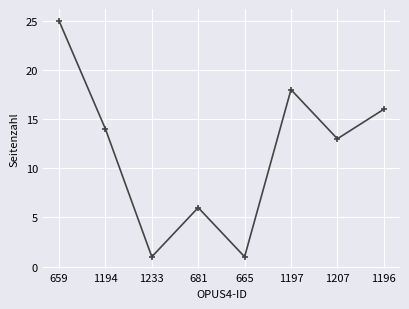

What is the label of the 1st point from the right?

1196